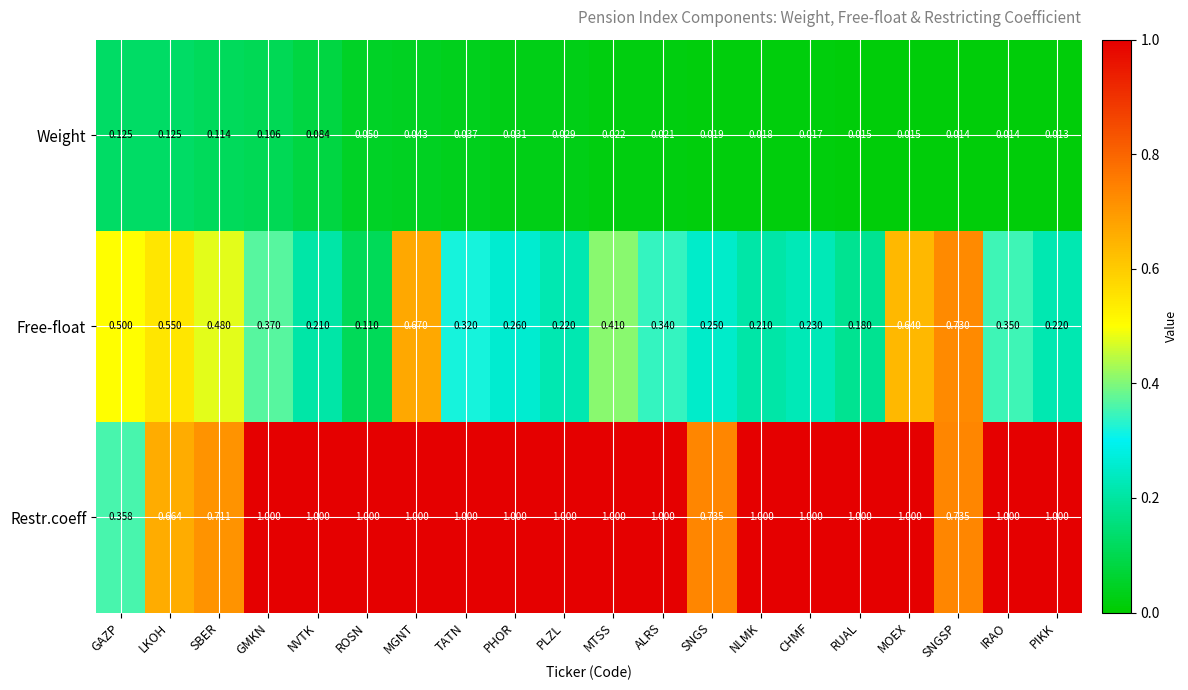

Which category has the lowest value across all series?

PIKK